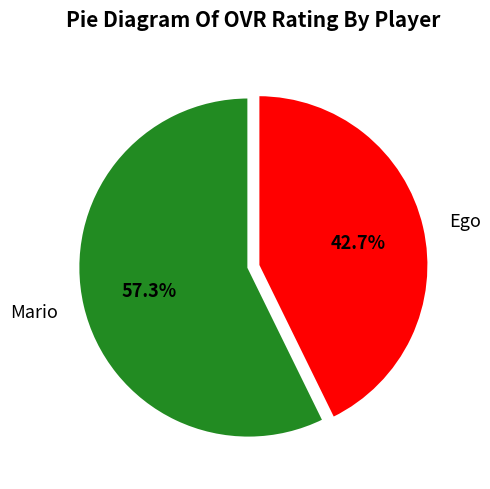

What is the smallest slice in the pie chart?

Ego